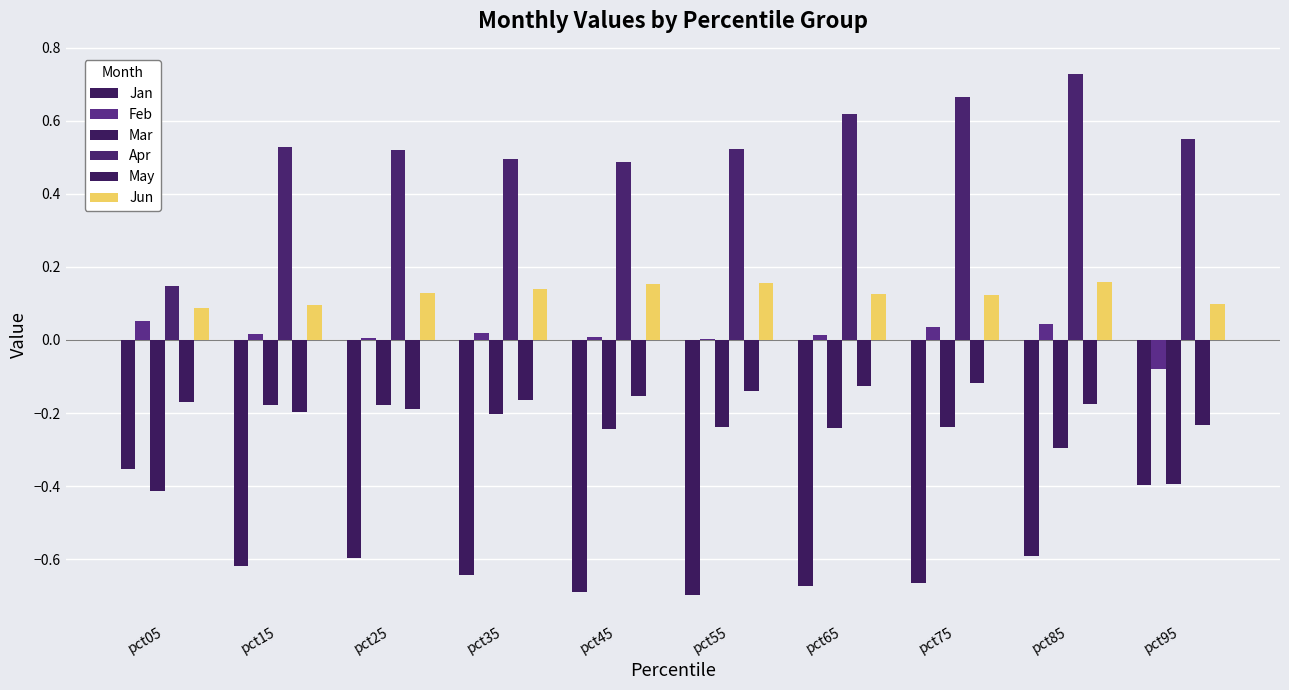

How many groups of bars are there?

10